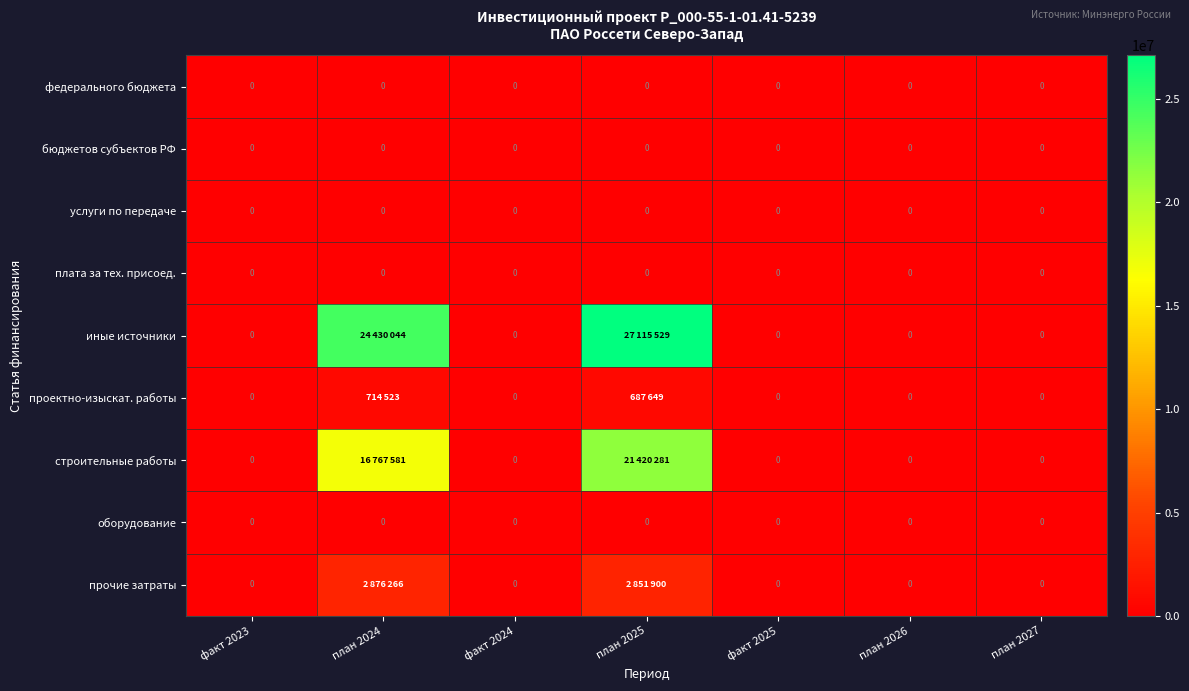

What is the spread (max minus min) of values at план 2024?

24430044